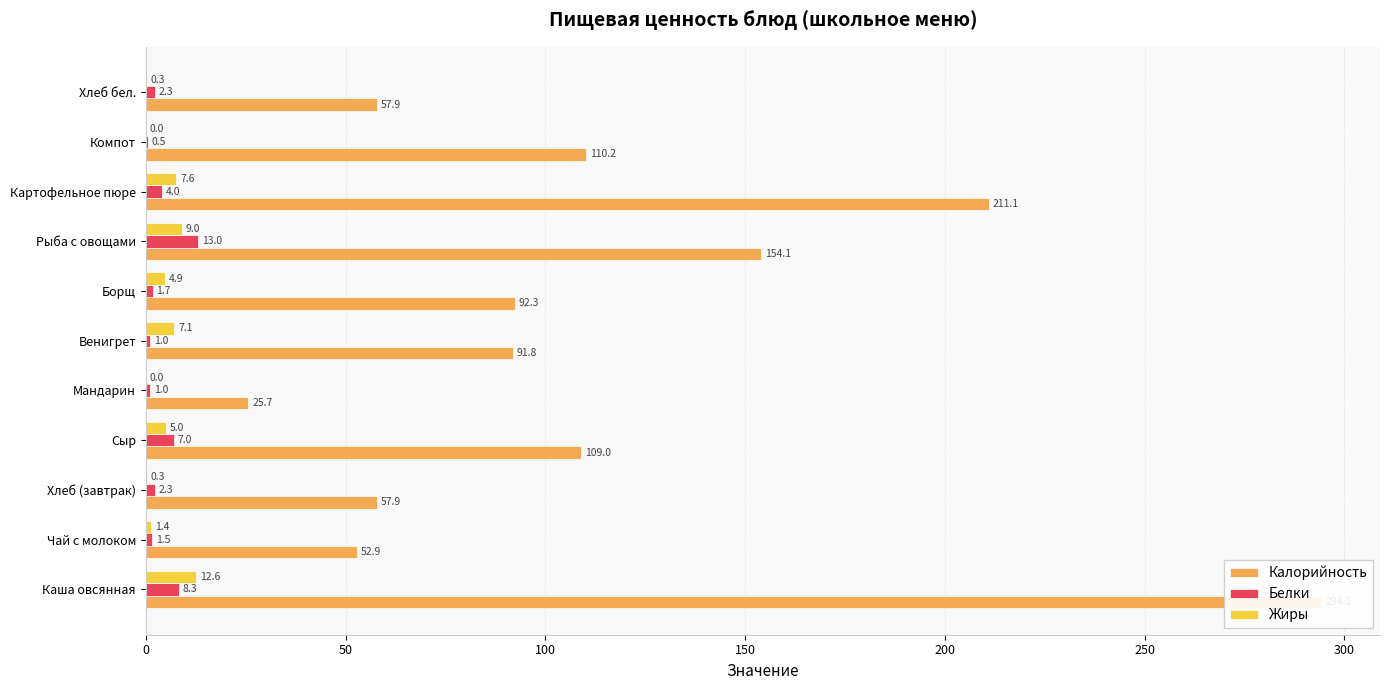

Are the bars grouped side by side (vs. stacked)?

Yes